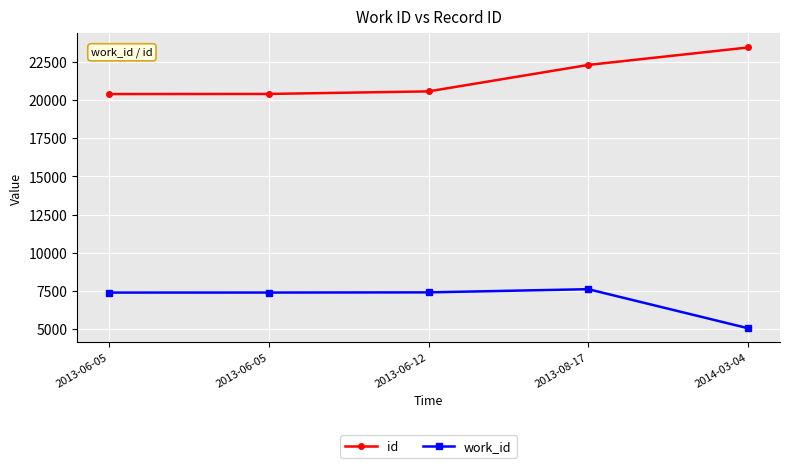

What are all the series names shown in the legend?

id, work_id